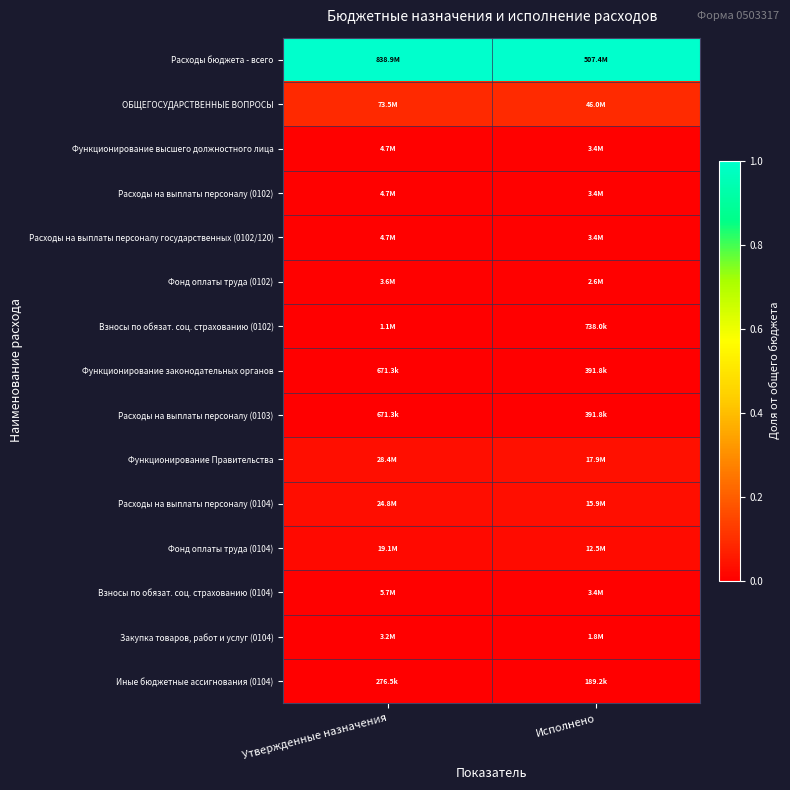

List the series in order of their peak value, highest first.

Расходы бюджета - всего, ОБЩЕГОСУДАРСТВЕННЫЕ ВОПРОСЫ, Функционирование Правительства, Расходы на выплаты персоналу (0104), Фонд оплаты труда (0104), Взносы по обязат. соц. страхованию (0104), Функционирование высшего должностного лица, Расходы на выплаты персоналу (0102), Расходы на выплаты персоналу государственных (0102/120), Фонд оплаты труда (0102), Закупка товаров, работ и услуг (0104), Взносы по обязат. соц. страхованию (0102), Функционирование законодательных органов, Расходы на выплаты персоналу (0103), Иные бюджетные ассигнования (0104)